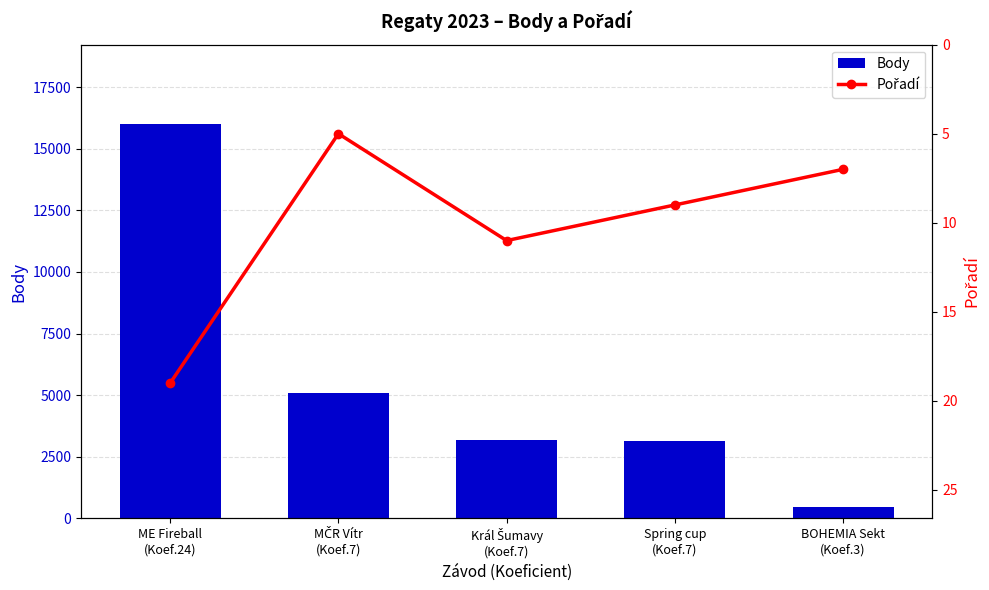

What is the minimum value shown in the chart?

5